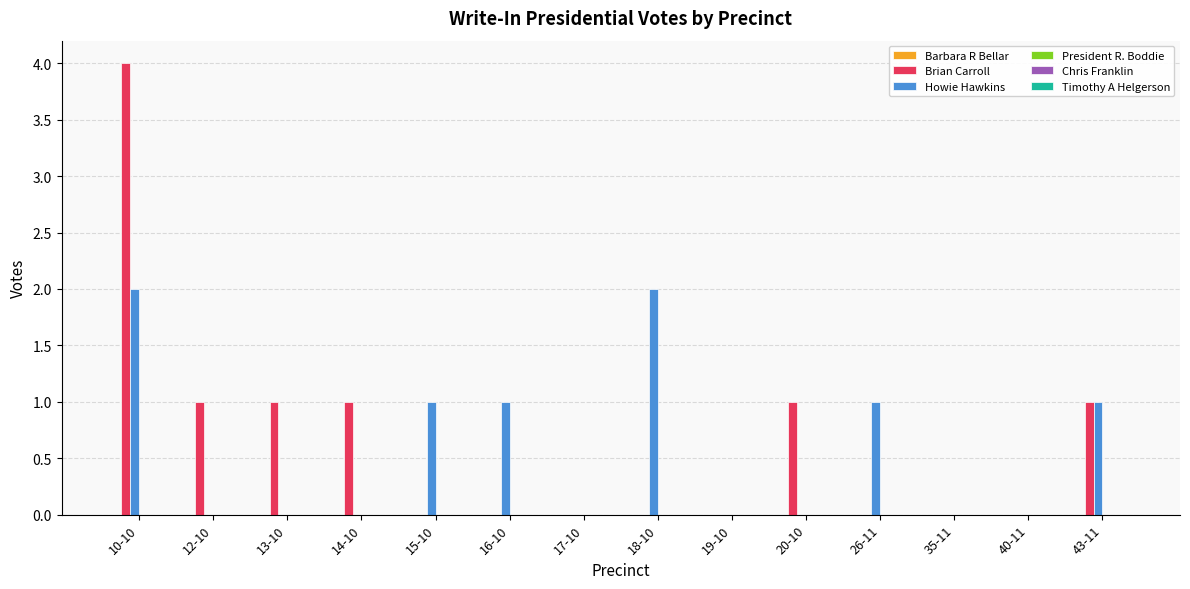

At which category does the chart reach its peak across all series?

10-10